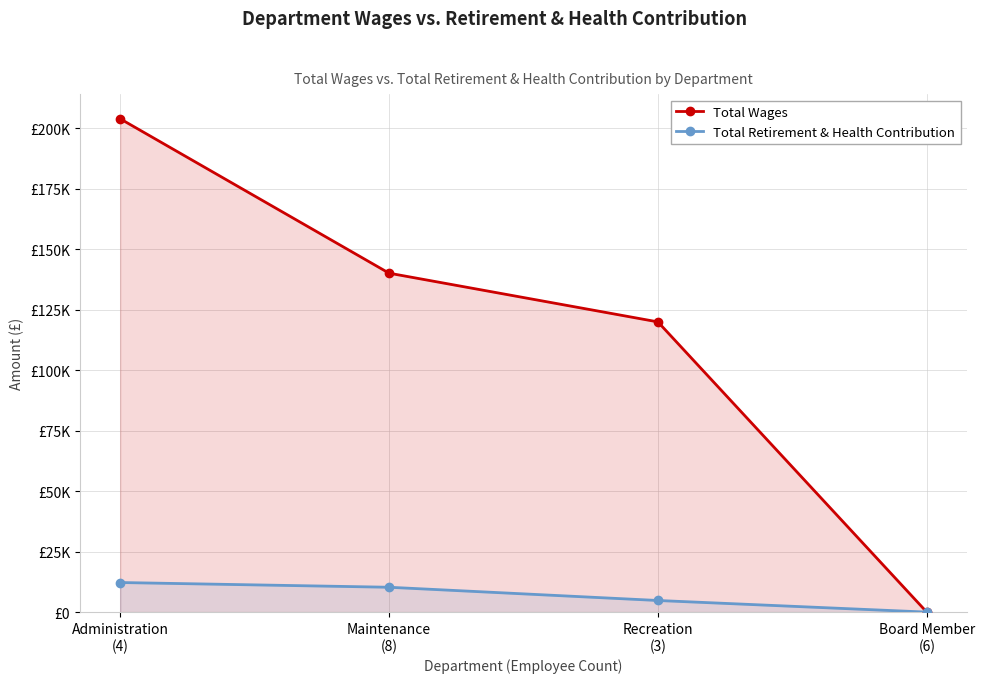

True or false: Total Retirement & Health Contribution and Total Wages intersect in this chart.

False